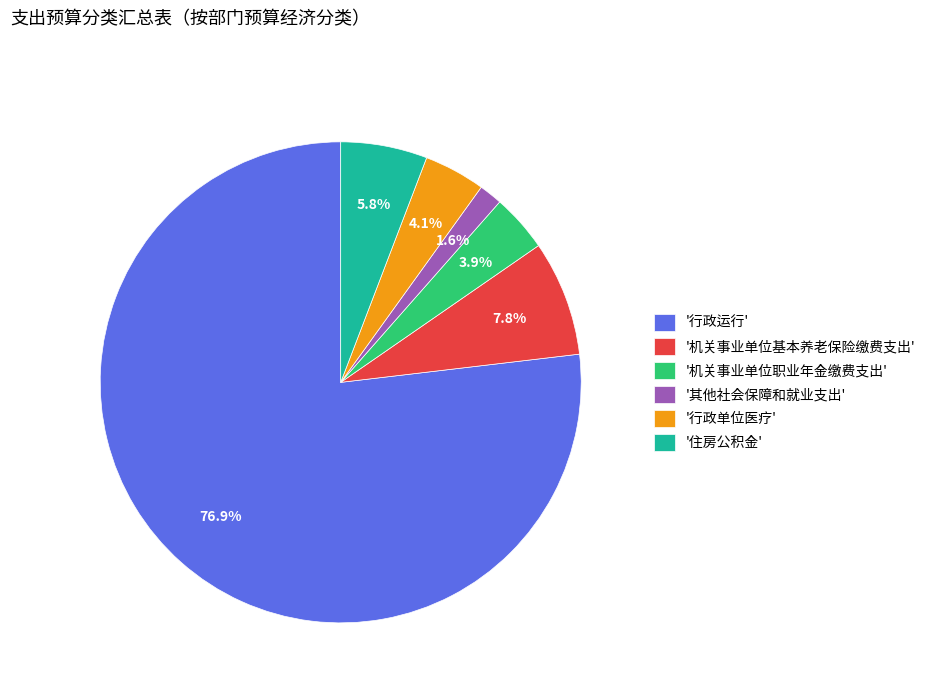

Do '其他社会保障和就业支出' and '机关事业单位基本养老保险缴费支出' together represent more than half of the pie?

No